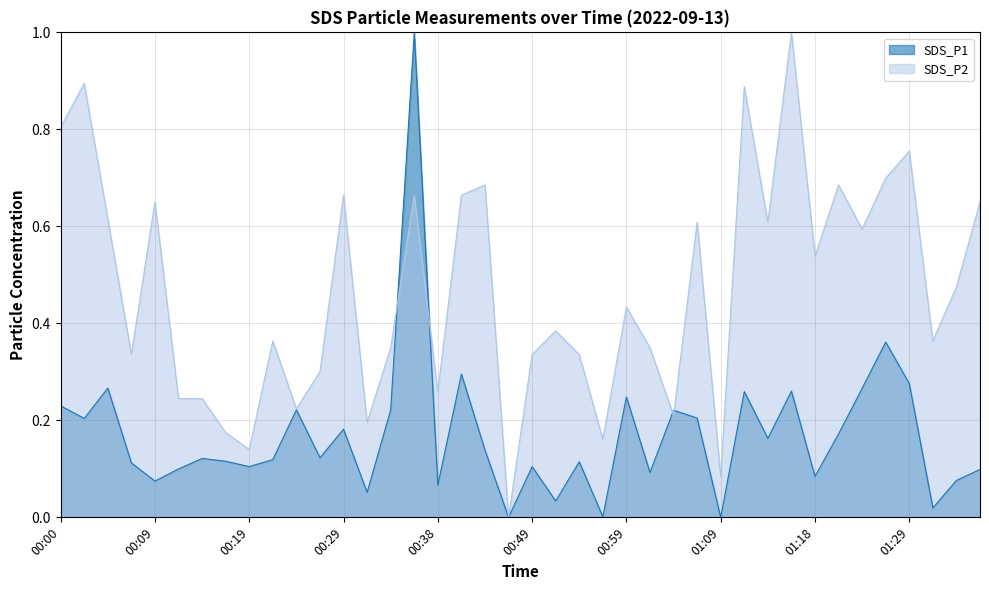

Rank the categories by SDS_P2 value from lowest to highest.

00:46, 01:09, 00:19, 00:56, 00:16, 00:31, 01:04, 00:24, 00:12, 00:14, 00:38, 00:26, 00:07, 00:49, 00:54, 00:33, 01:01, 00:21, 01:32, 00:51, 00:59, 01:34, 01:18, 01:24, 01:06, 01:13, 00:04, 00:09, 01:37, 00:29, 00:36, 00:41, 00:43, 01:21, 01:26, 01:29, 00:00, 01:11, 00:02, 01:16